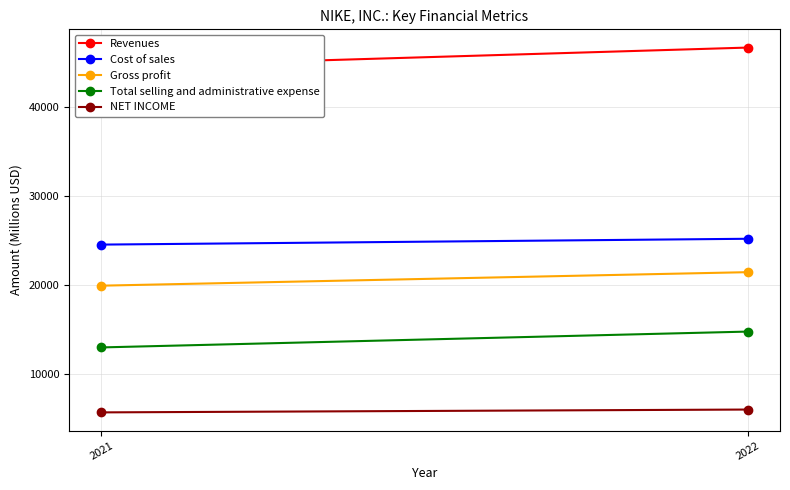

Which has a higher value, 2021 or 2022?

2022